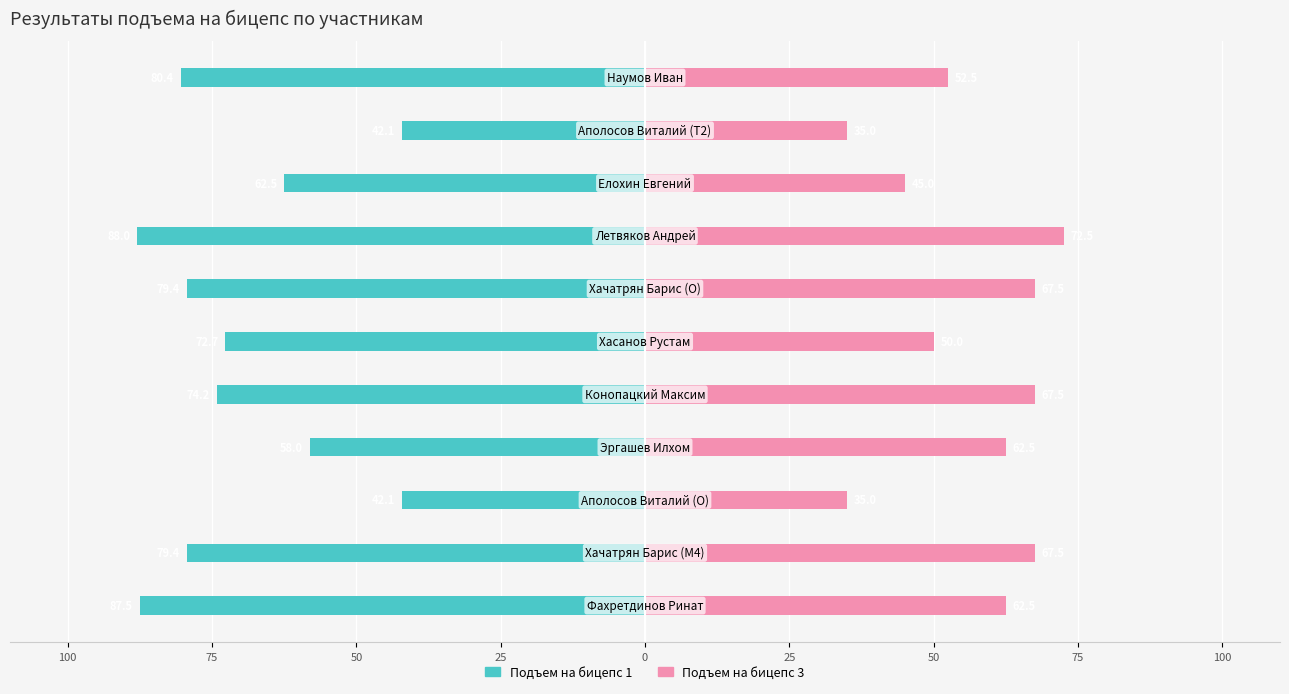

Reading left to right, list all the values displayed in this chart.

Подъем на бицепс 1: -87.5	-79.4	-42.1	-58.0	-74.2	-72.7	-79.4	-88.0	-62.5	-42.1	-80.4
Подъем на бицепс 3: 62.5	67.5	35.0	62.5	67.5	50.0	67.5	72.5	45.0	35.0	52.5